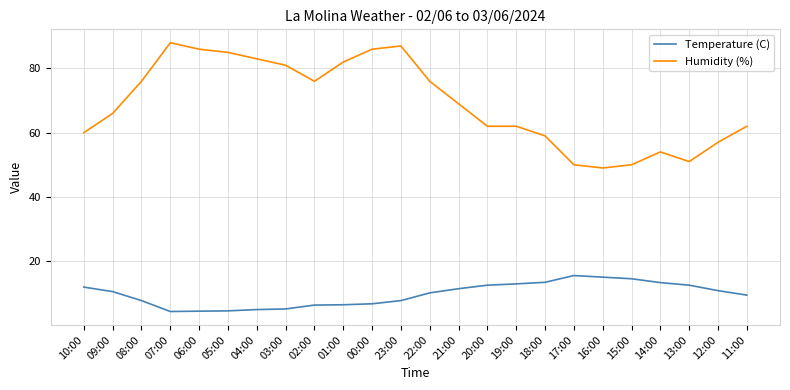

What is the difference between the maximum and minimum values in the Humidity (%) series?

39.0